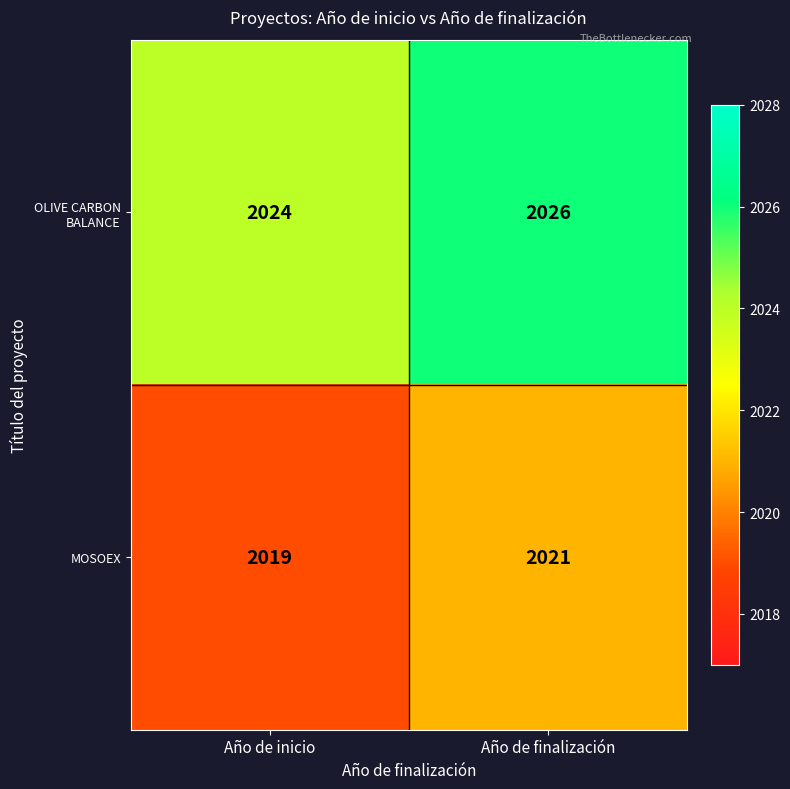

Which category has the highest value across all series?

Año de finalización